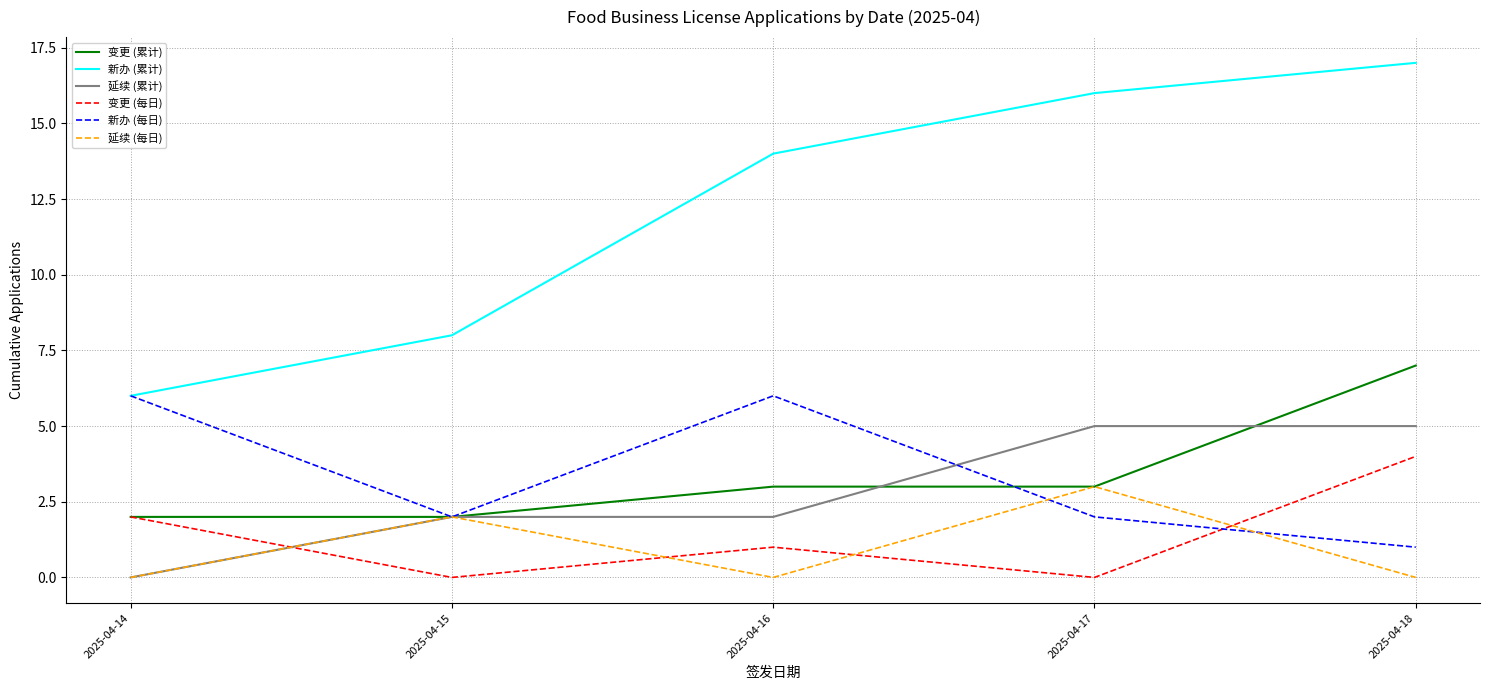

Does the chart display data point markers on the line(s)?

No